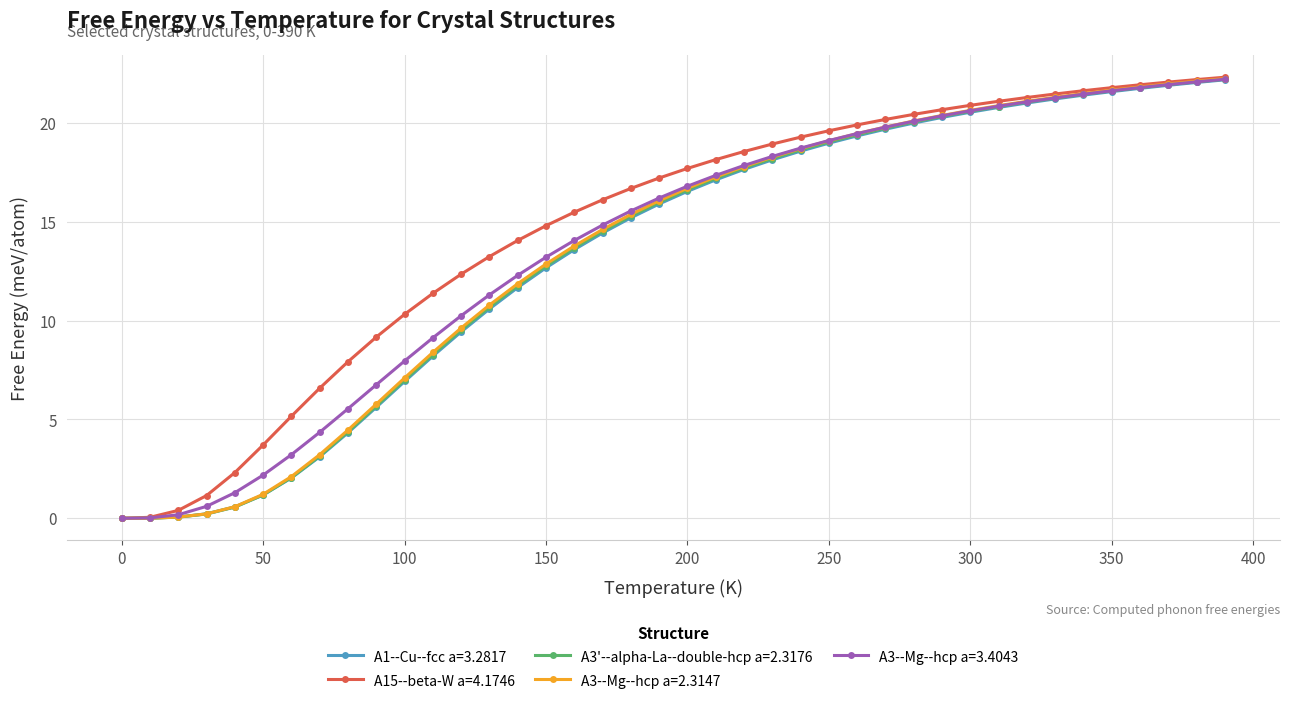

Is this an area chart (filled region under the line)?

No